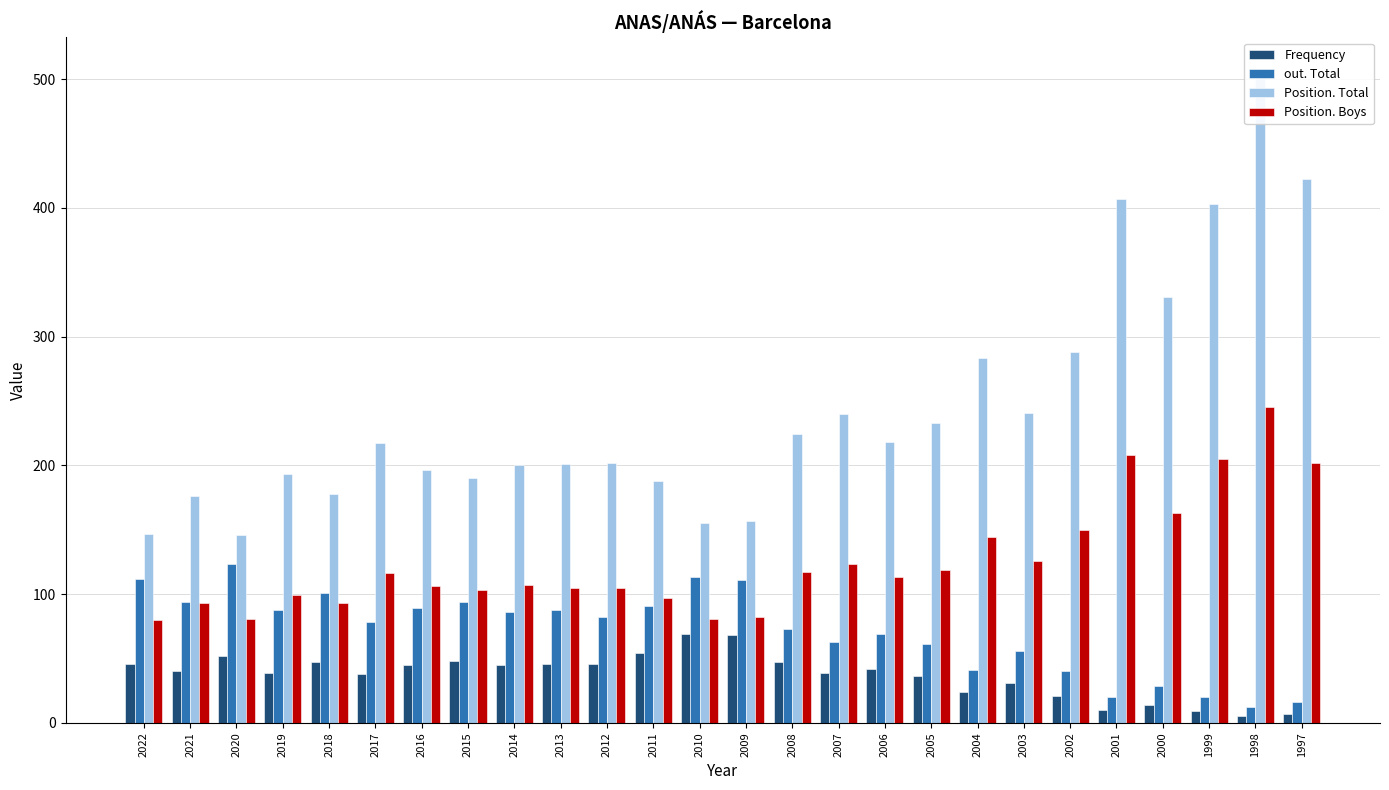

The Frequency series shows 68 at 2021. True or false?

False